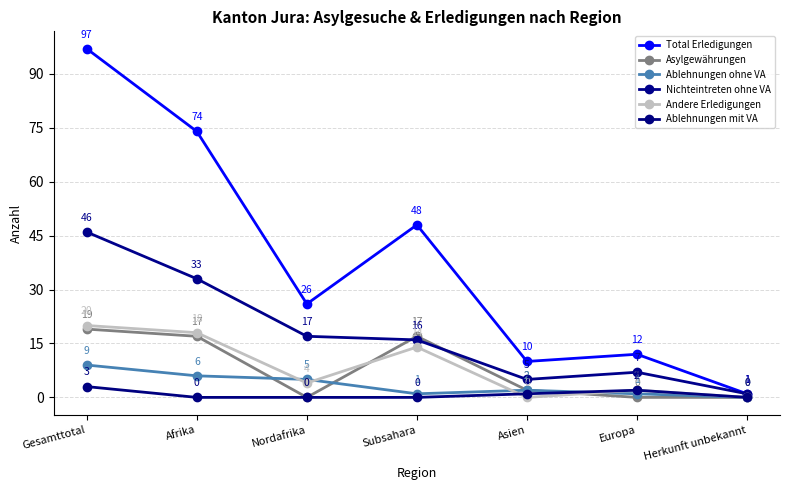

Reading left to right, what are all the values shown in this chart?

Total Erledigungen: 97	74	26	48	10	12	1
Asylgewährungen: 19	17	0	17	2	0	0
Ablehnungen ohne VA: 9	6	5	1	2	1	0
Nichteintreten ohne VA: 46	33	17	16	5	7	1
Andere Erledigungen: 20	18	4	14	0	2	0
Ablehnungen mit VA: 3	0	0	0	1	2	0